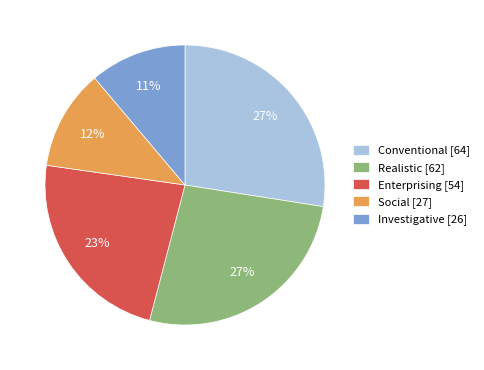

Count the number of slices in the pie.

5